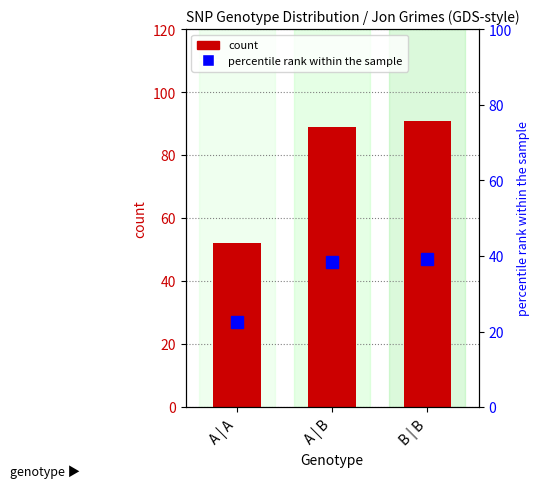

Which series has the largest range (max minus min)?

count